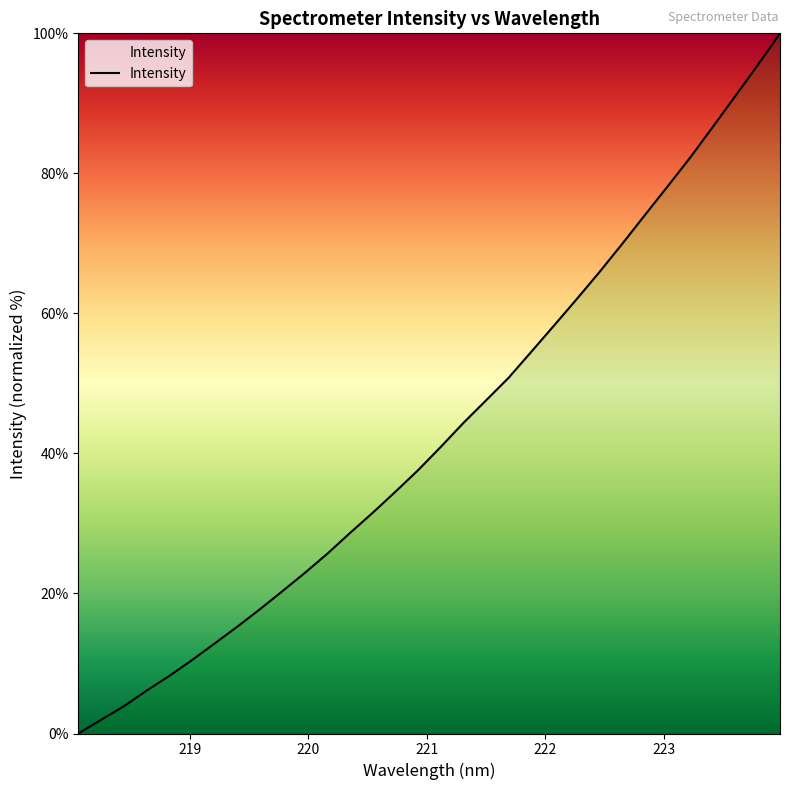

What is the difference between the maximum and minimum values?

100.0